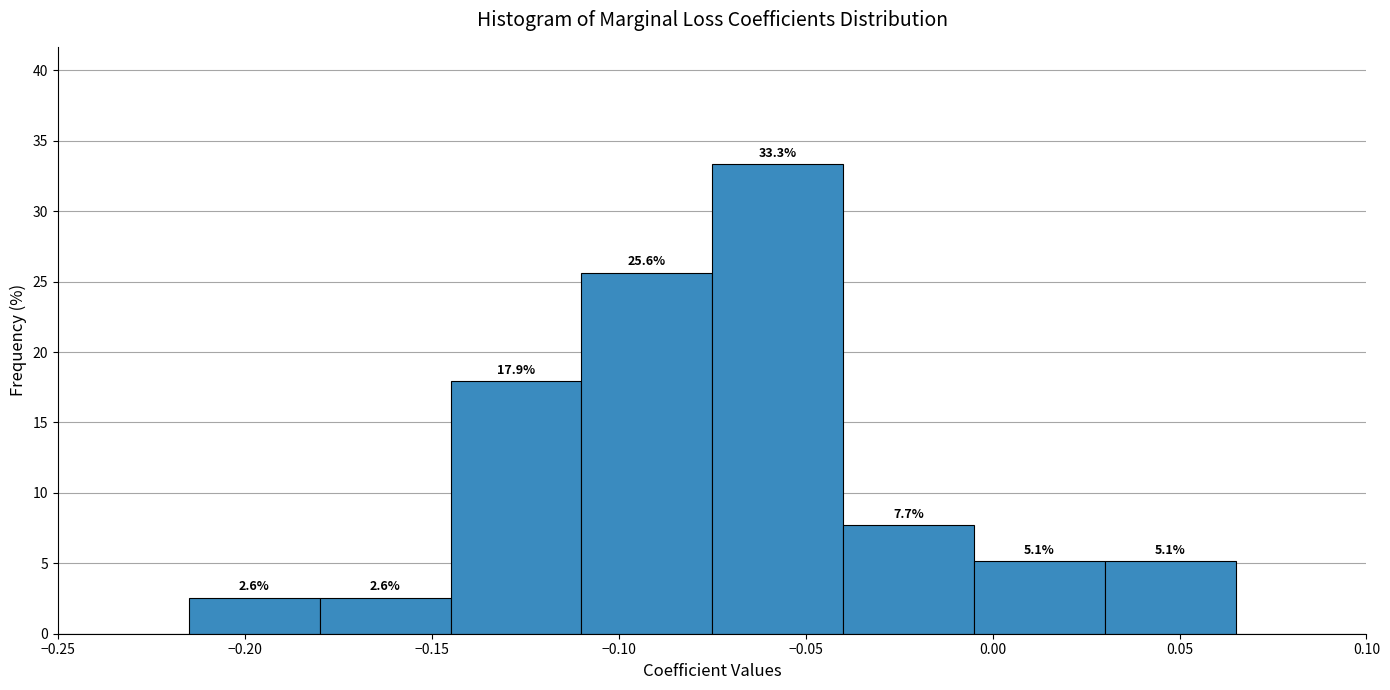

Over which range of the x-axis is the bar tallest?

-0.075 to -0.040